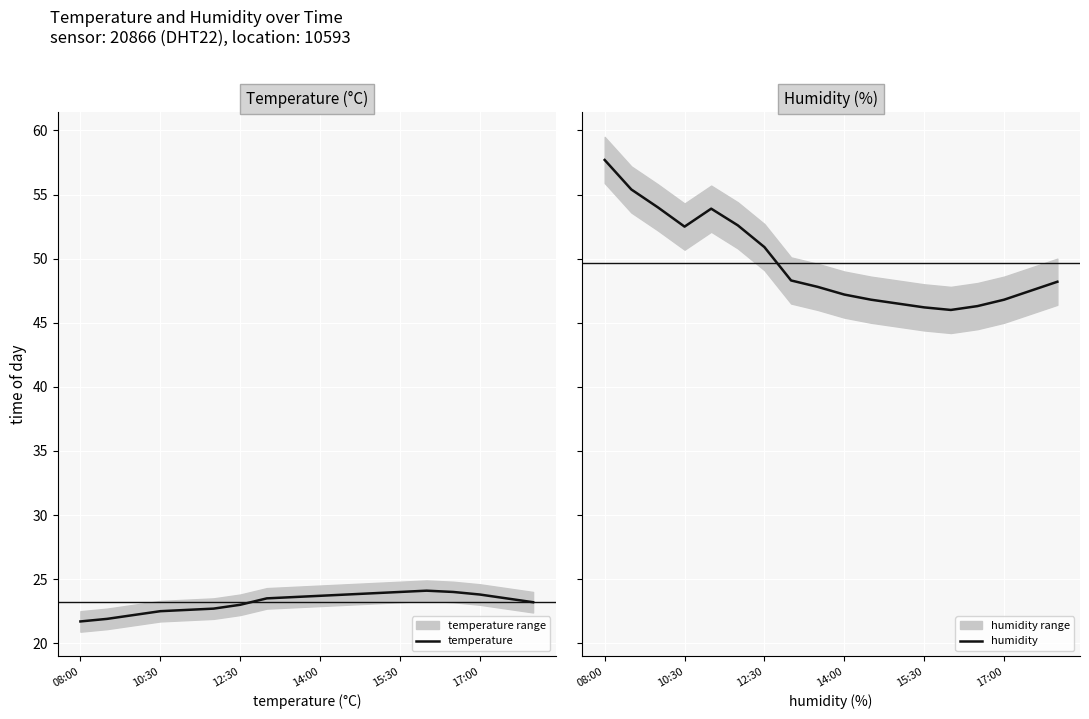

Reading left to right, what are all the values shown in this chart?

temperature: 21.7	21.9	22.2	22.5	22.6	22.7	23.0	23.5	23.6	23.7	23.8	23.9	24.0	24.1	24.0	23.8	23.5	23.2
humidity: 57.7	55.4	54.0	52.5	53.9	52.6	50.9	48.3	47.8	47.2	46.8	46.5	46.2	46.0	46.3	46.8	47.5	48.2